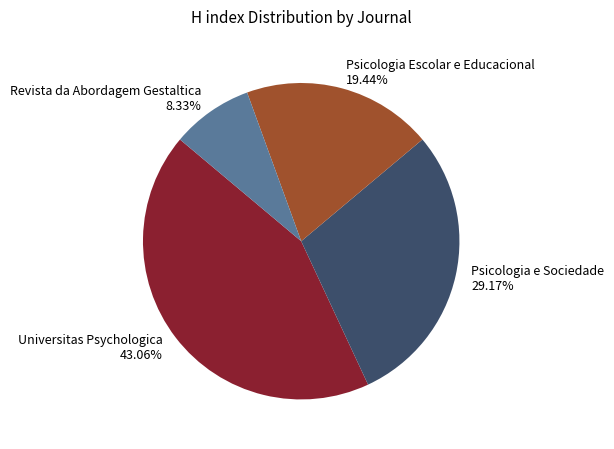

Which has a higher value, Universitas Psychologica or Psicologia e Sociedade?

Universitas Psychologica